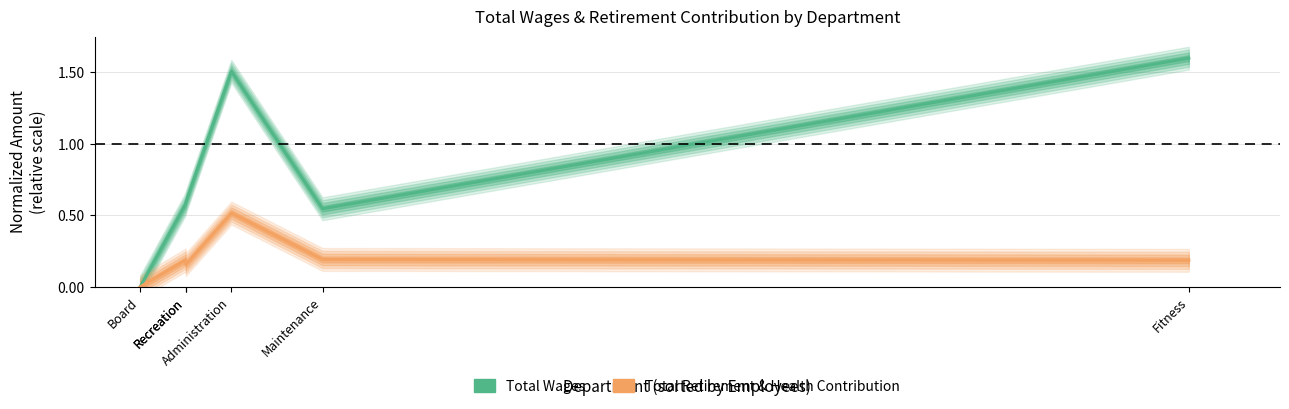

At how many categories does at least one series exceed 1?

2